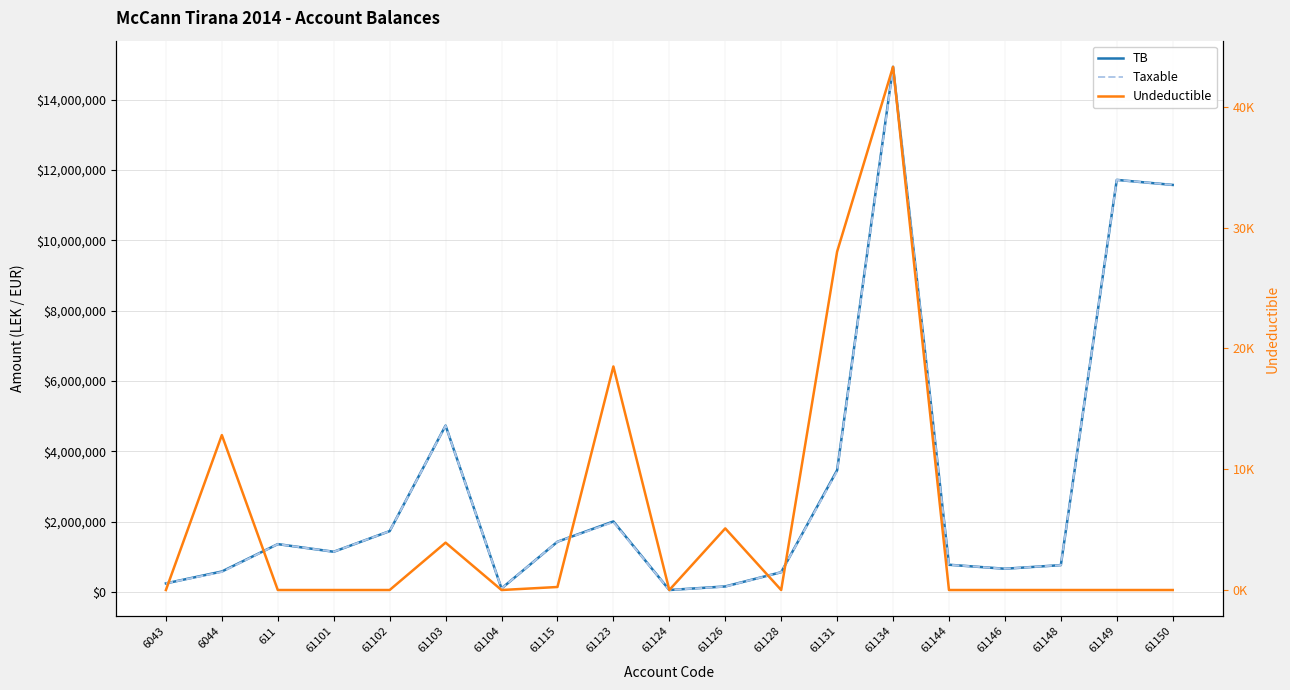

What is the sum of the Taxable values at 61124 and 61144?

841455.2